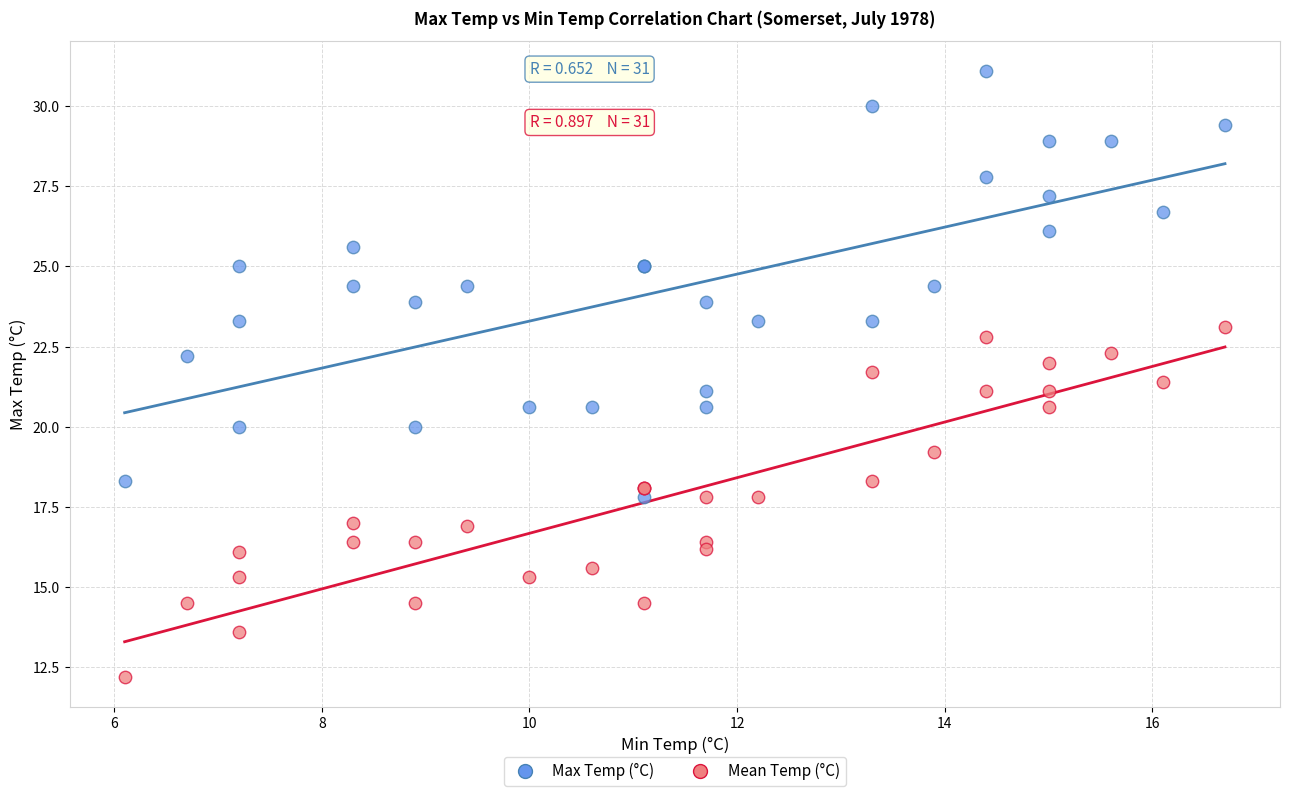

Which series has the widest spread of Y values?

Max Temp (°C)